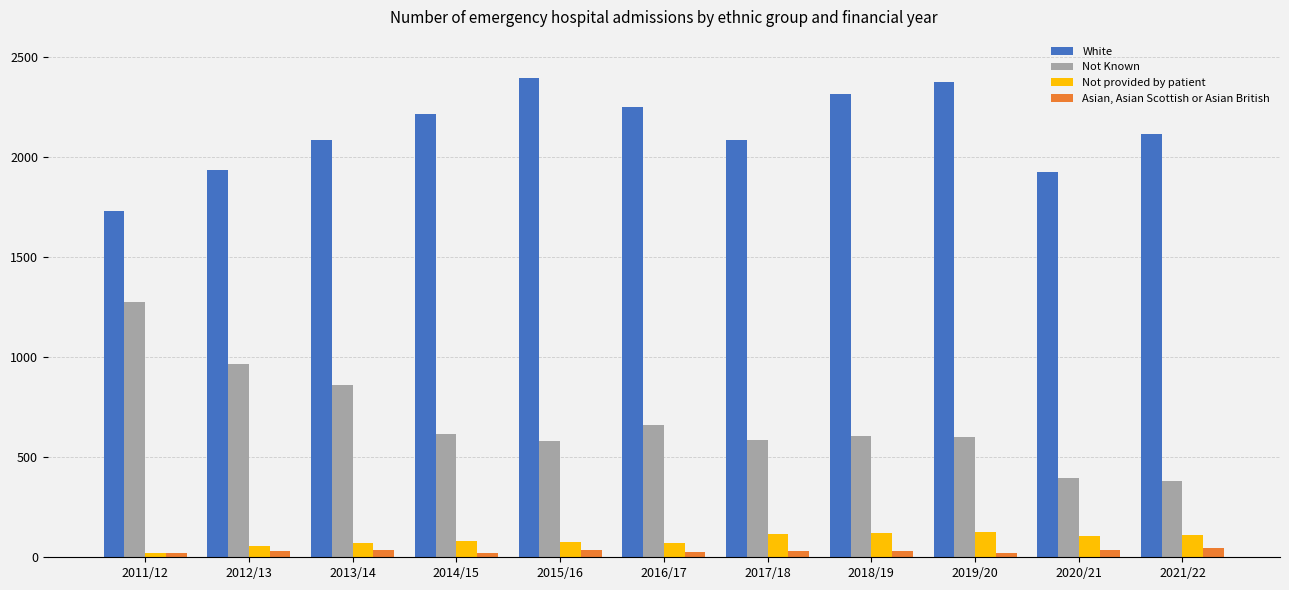

The value of Not Known at 2013/14 is 860. True or false?

True